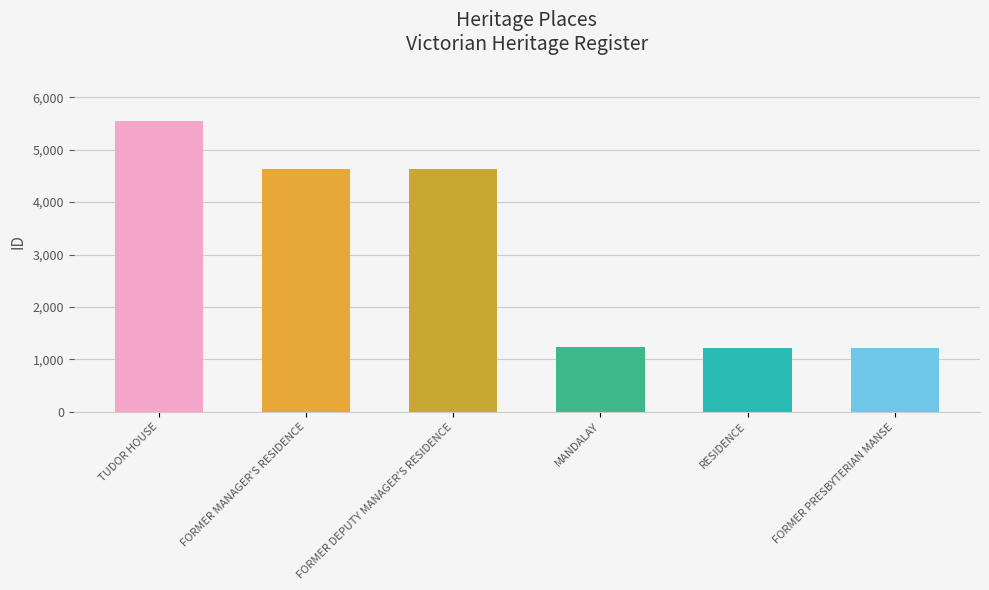

How many categories are shown in the chart?

6